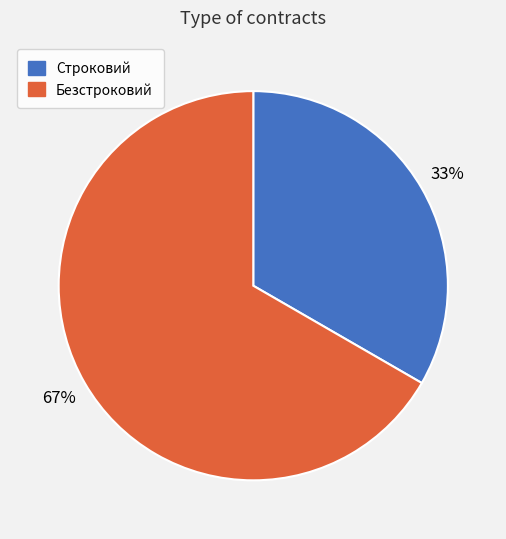

Do Безстроковий and Строковий together represent more than half of the pie?

Yes